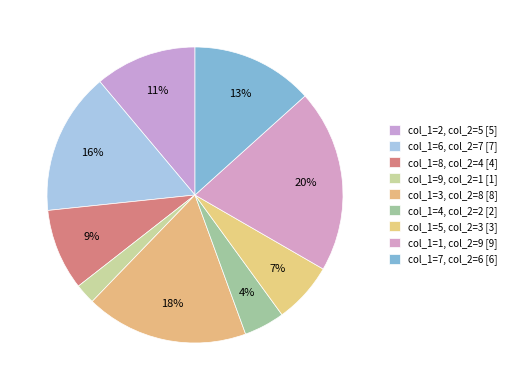

How many segments does this pie chart have?

9